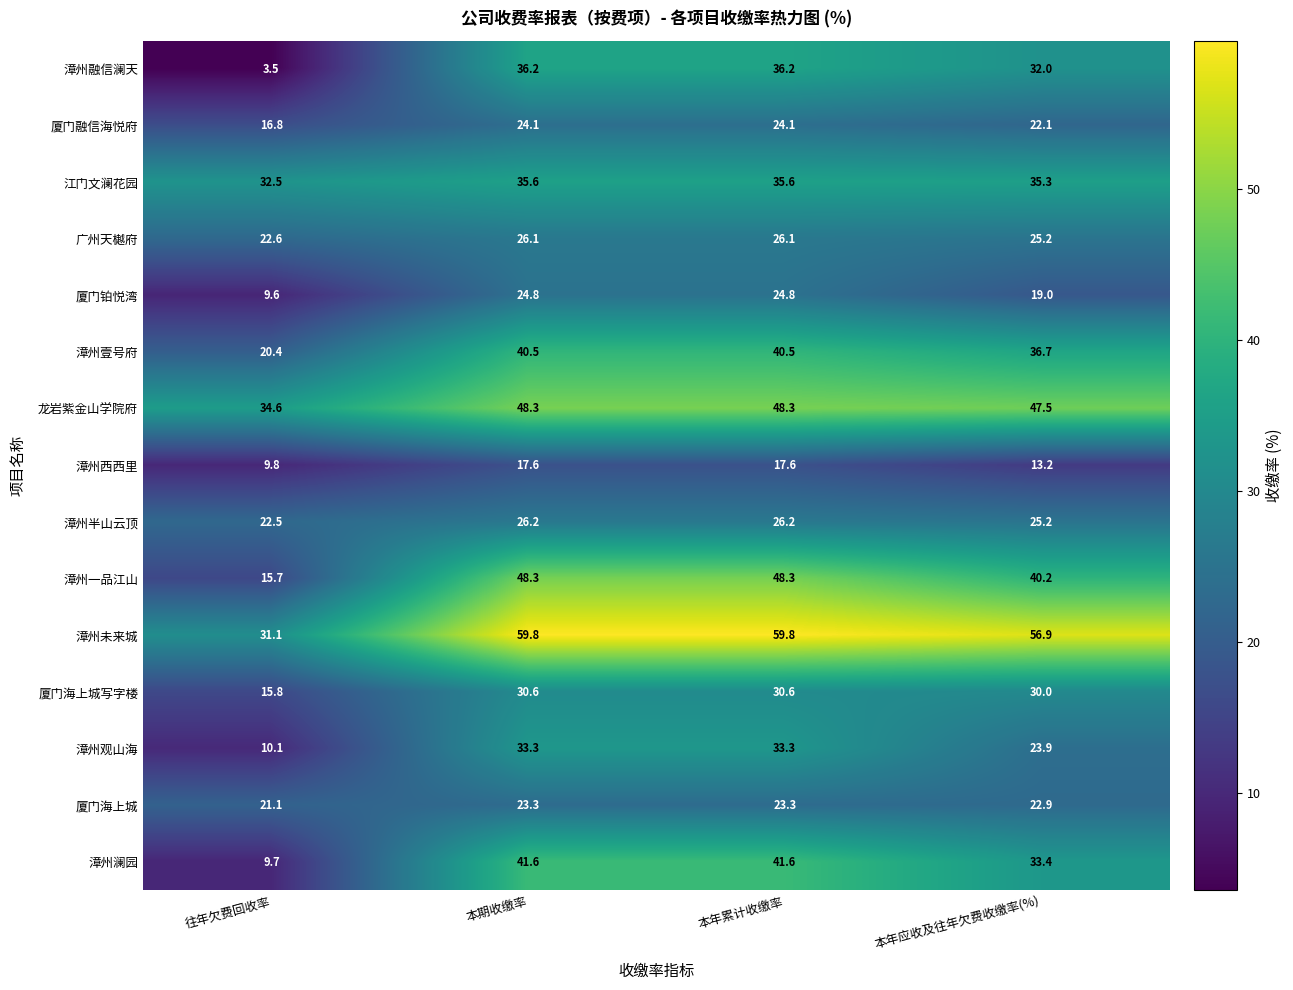

What is the difference between the 漳州半山云顶 values at 往年欠费回收率 and 本年累计收缴率?

3.7